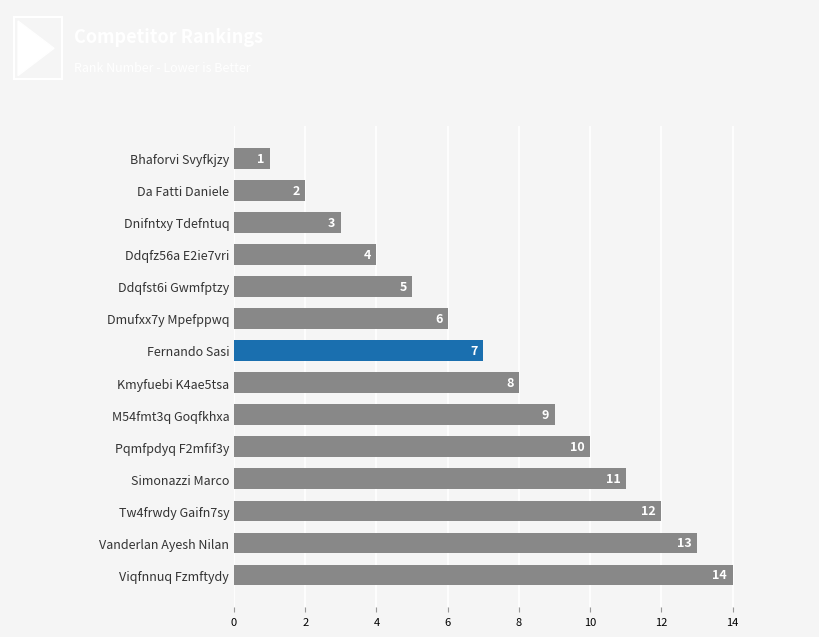

What is the difference between the maximum and minimum values?

13